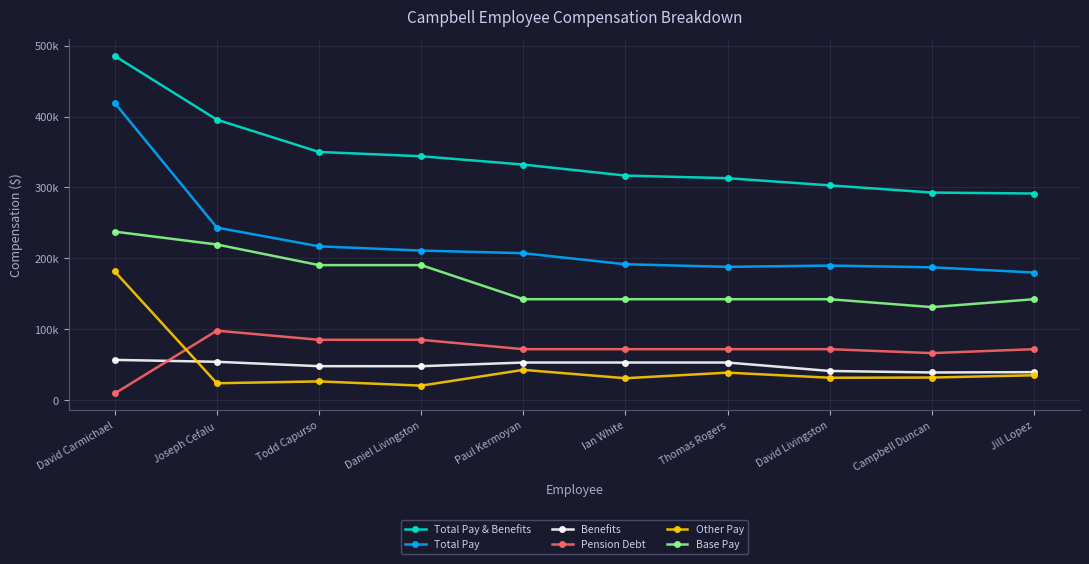

List the series in order of their peak value, lowest first.

Benefits, Pension Debt, Other Pay, Base Pay, Total Pay, Total Pay & Benefits